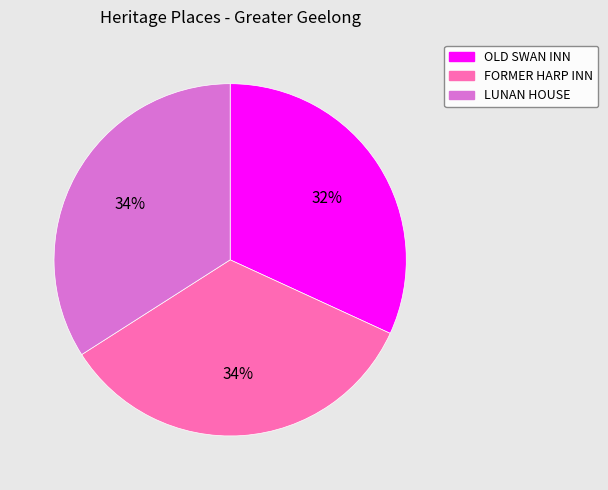

To the nearest percent, what is the difference between the OLD SWAN INN and FORMER HARP INN slice percentages?

2%